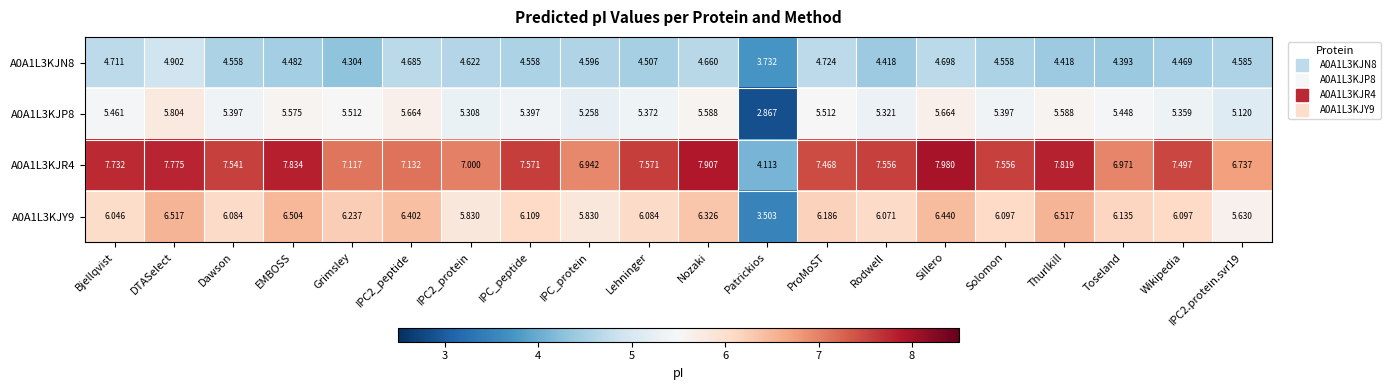

At DTASelect, list the series in order from largest to smallest.

A0A1L3KJR4, A0A1L3KJY9, A0A1L3KJP8, A0A1L3KJN8